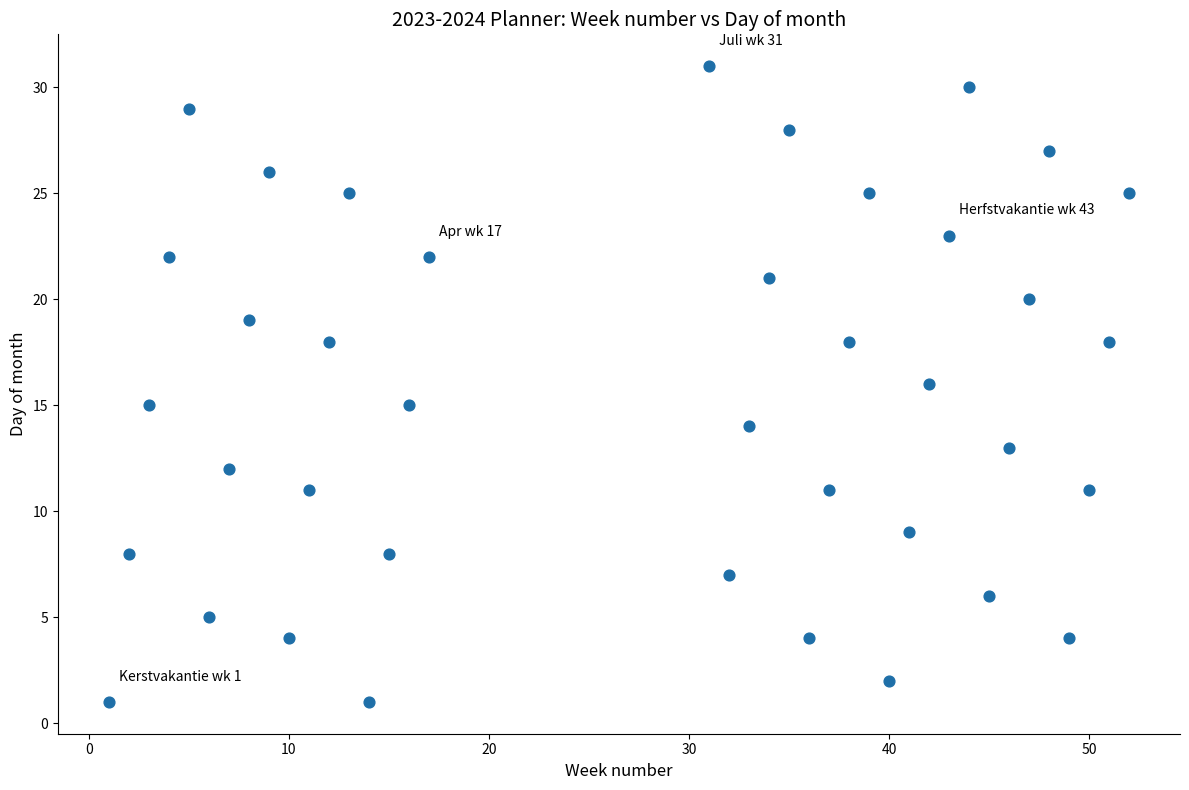

What is the range of X values (max minus min)?

51